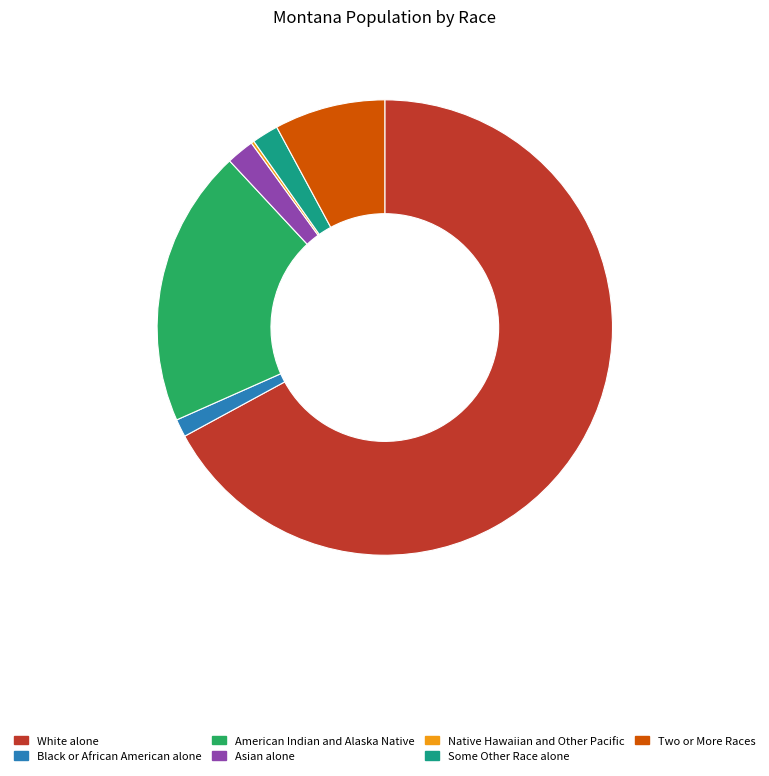

What is the largest slice in the pie chart?

White alone